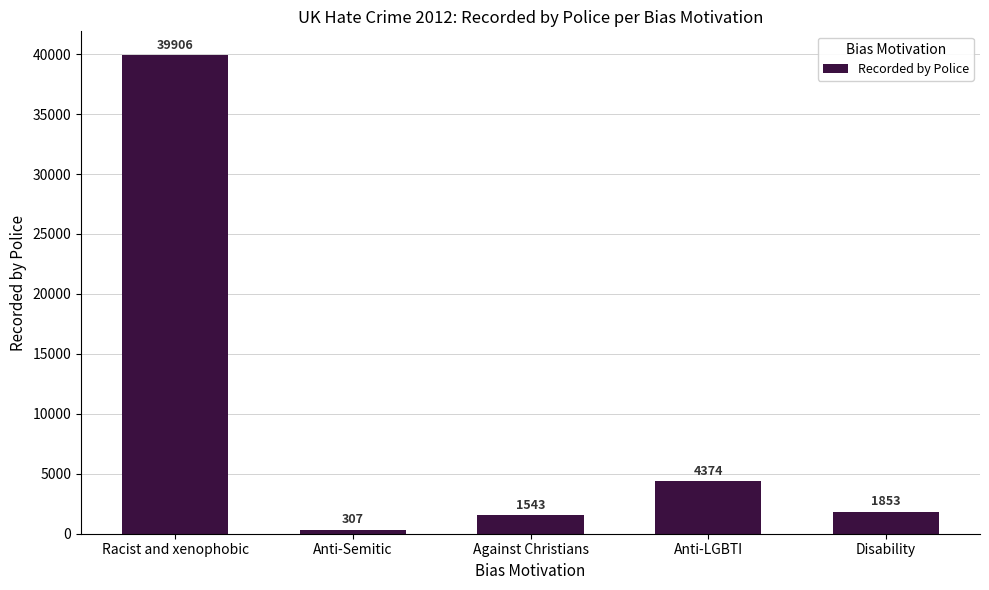

What is the sum of the values at Racist and xenophobic and Anti-LGBTI?

44280